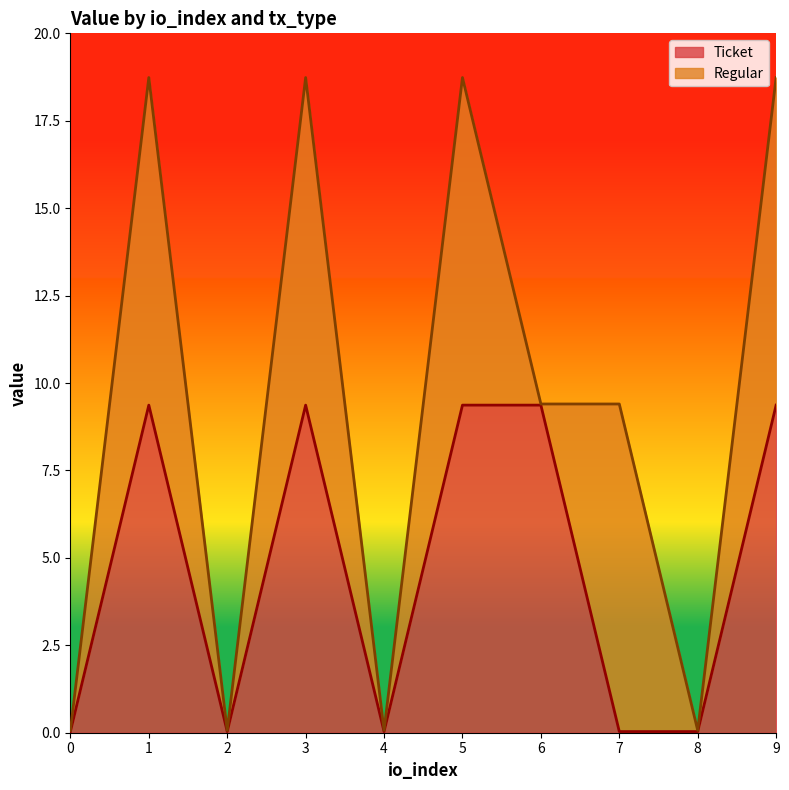

Is it true that the value at 9 is 16.6?

False